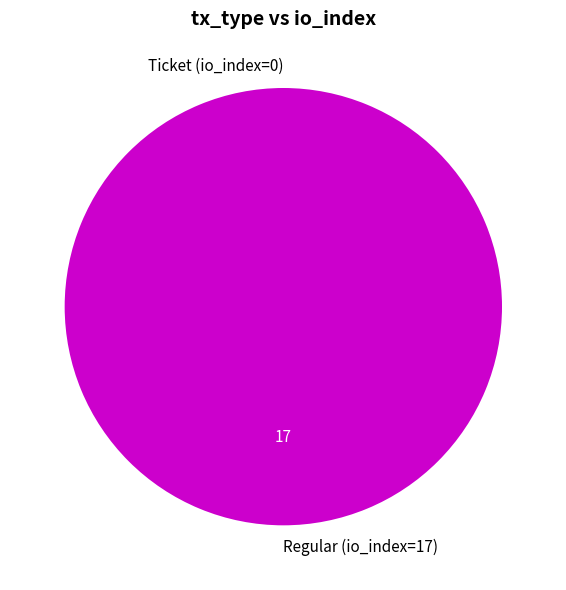

How many segments does this pie chart have?

2